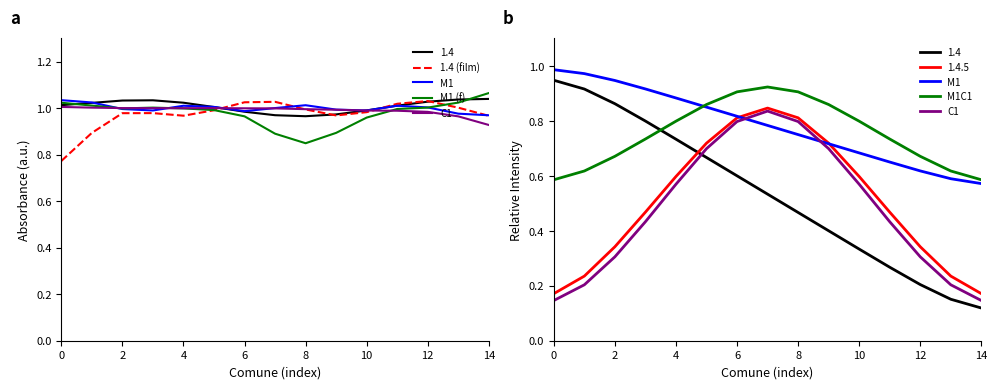

Which label corresponds to the largest value in the chart?

14